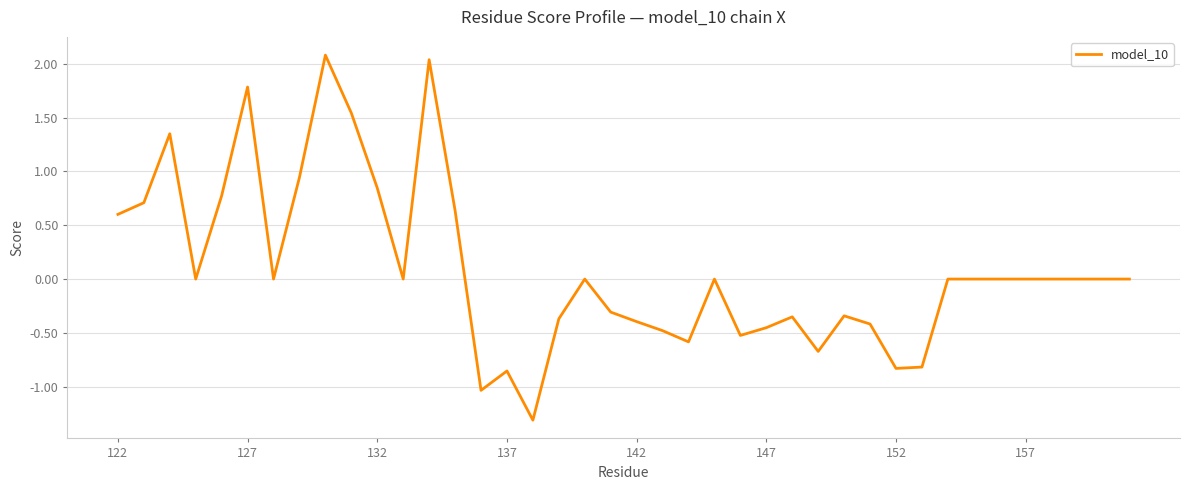

Does the chart have visible grid lines?

Yes